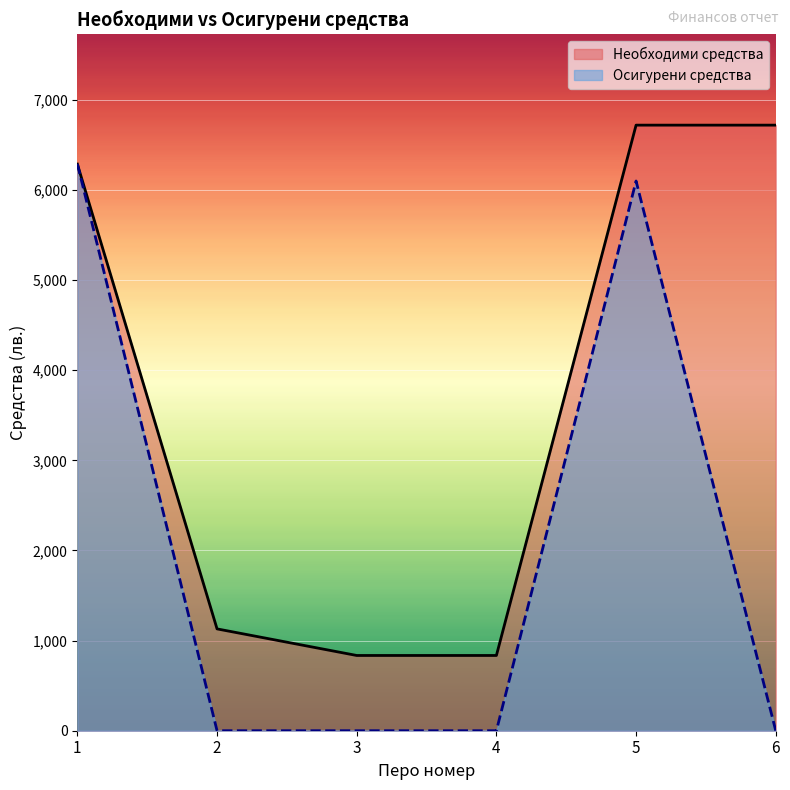

Rank the series by their maximum value, from highest to lowest.

Необходими средства, Осигурени средства